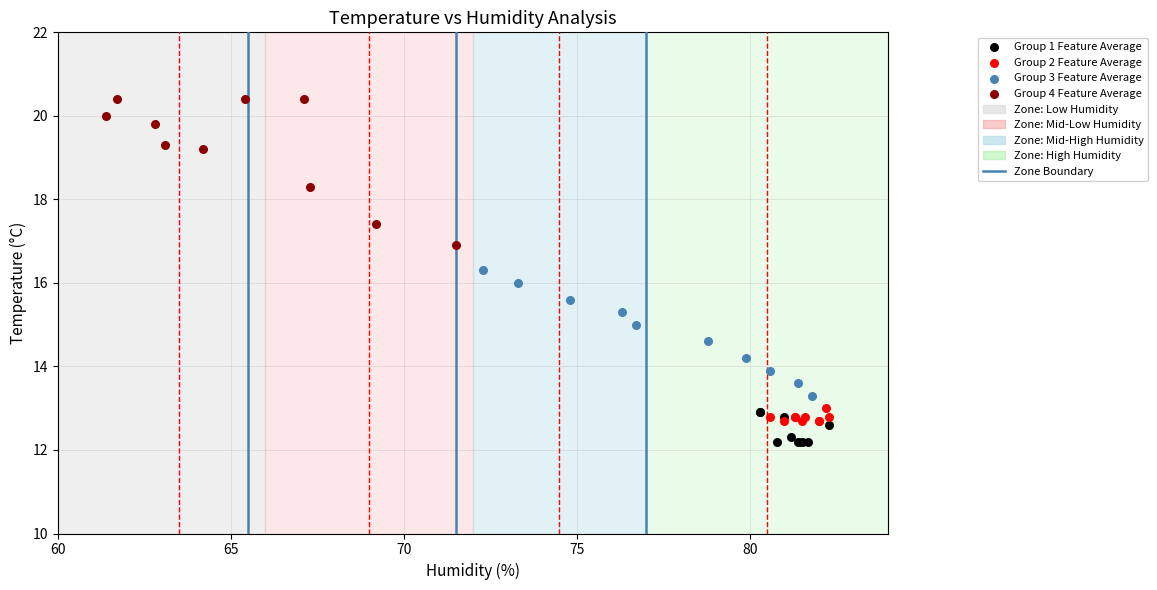

Which series reaches the minimum Y coordinate?

Group 1 Feature Average